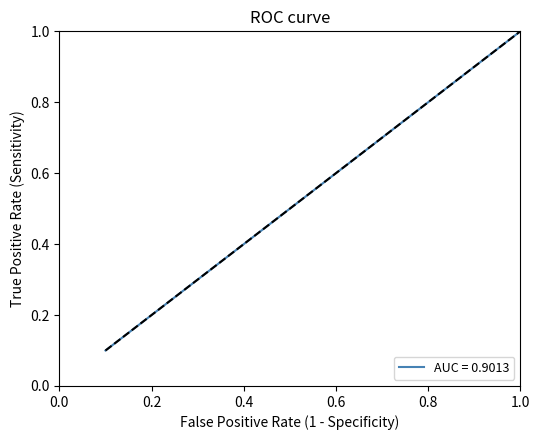

What is the greatest value displayed?

1.0